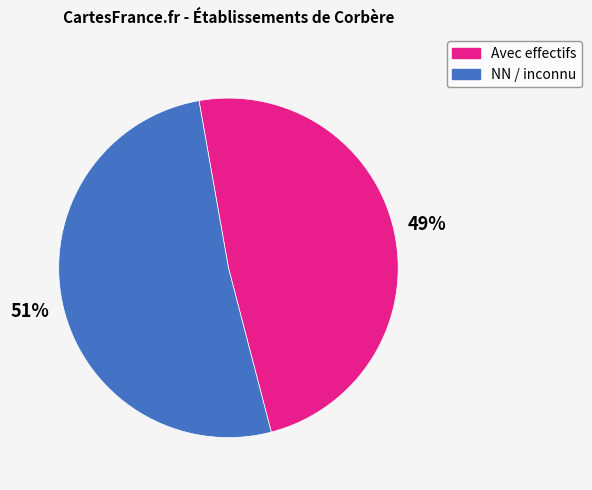

Combined, do Avec effectifs and NN / inconnu account for over 50%?

Yes